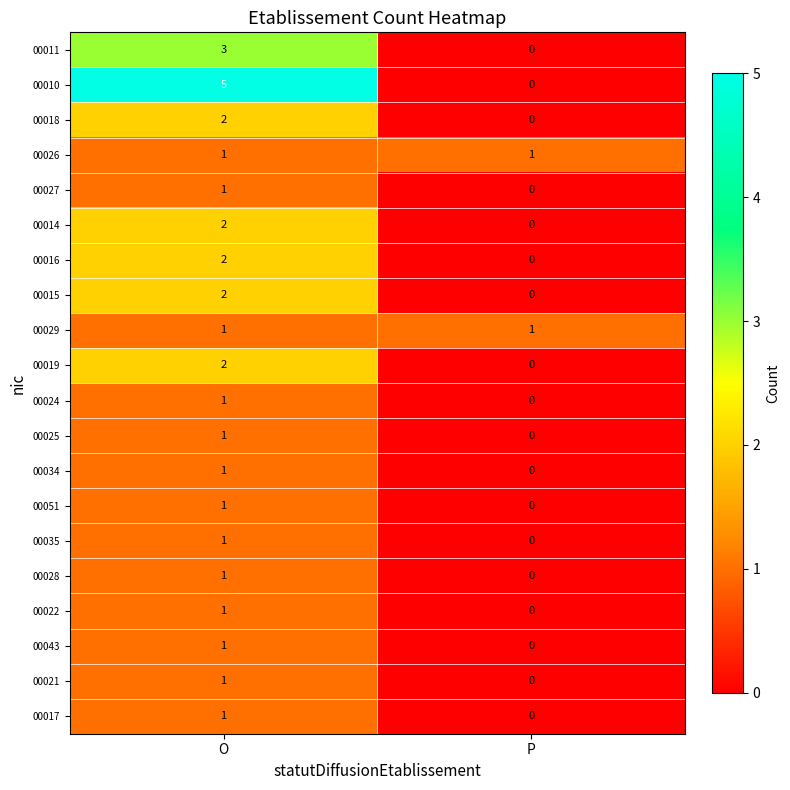

Which series has the widest spread of values?

00010